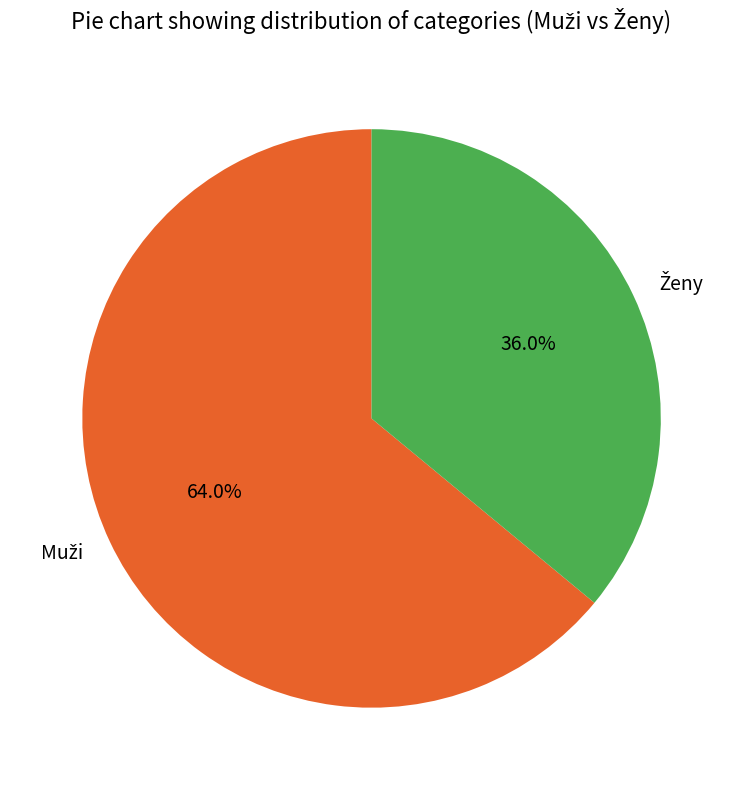

Is there any slice that represents more than half of the pie?

Yes